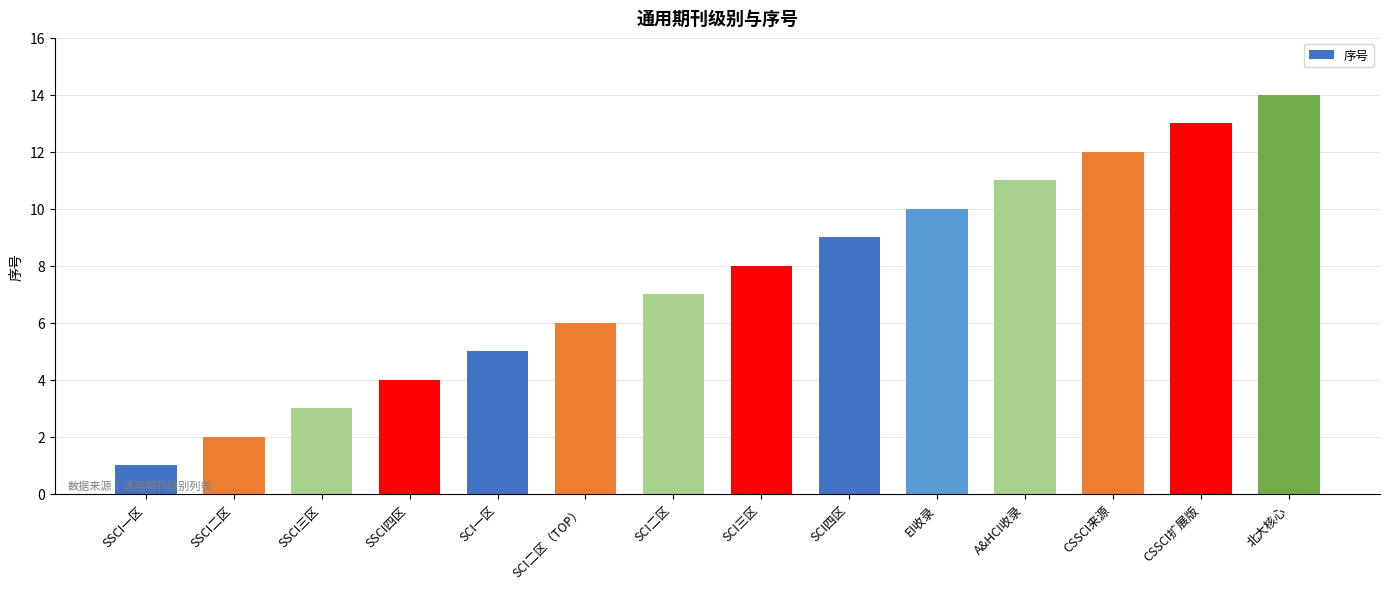

What is the sum of the values at A&HCI收录 and SSCI三区?

14